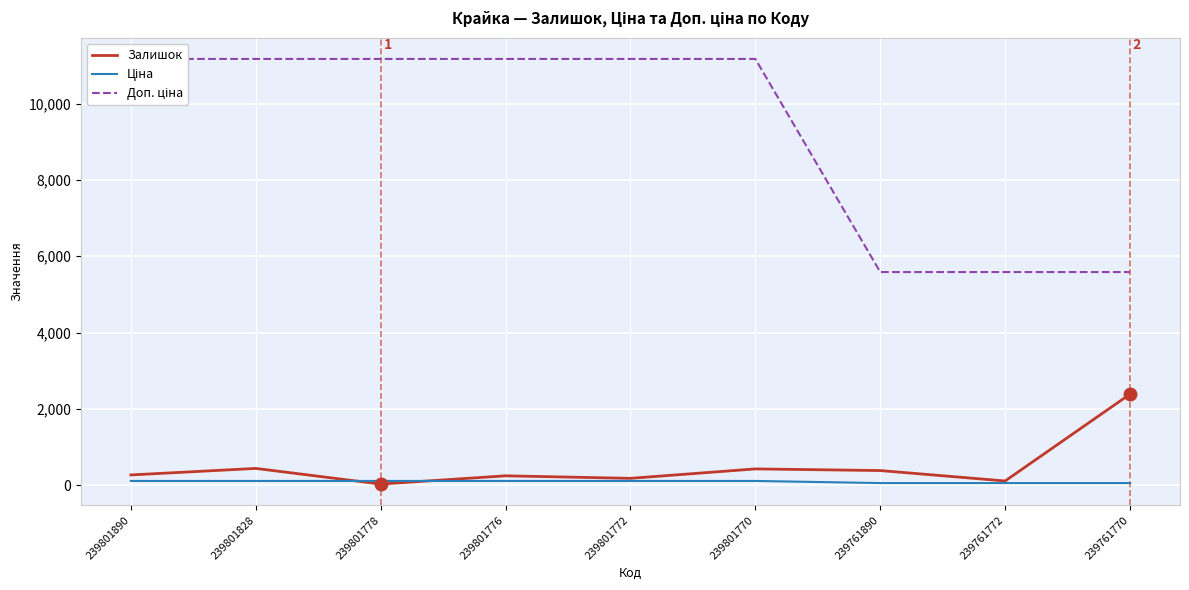

What are all the series names shown in the legend?

Залишок, Ціна, Доп. ціна